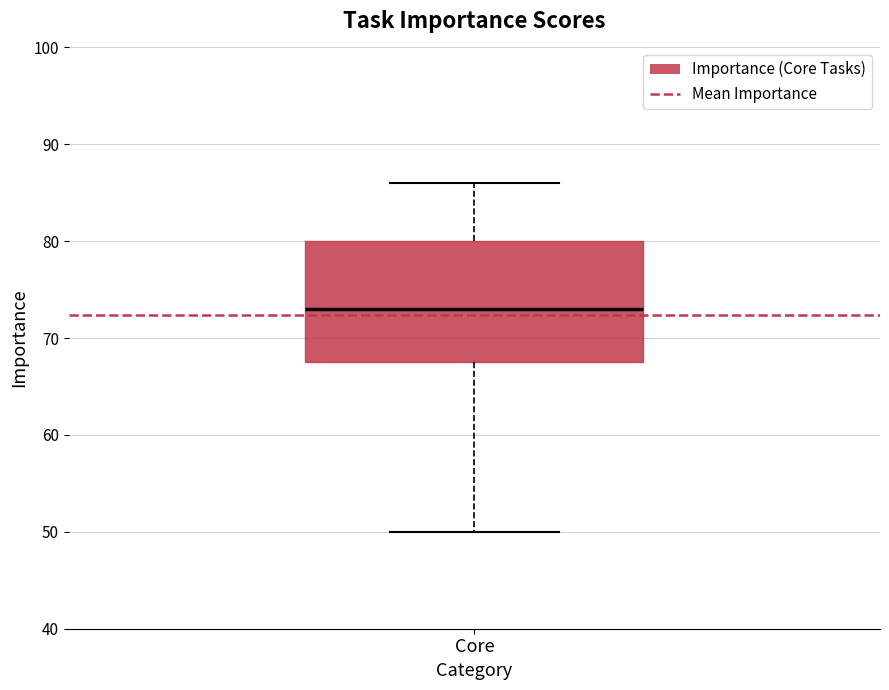

Transcribe this box plot: give where the median line is, the range the box spans, and where the two whiskers end, as read against the y-axis. The values are not printed on the chart, so give them approximately, as read against the axis.

median 73, box 68 to 80, whiskers 50 to 86